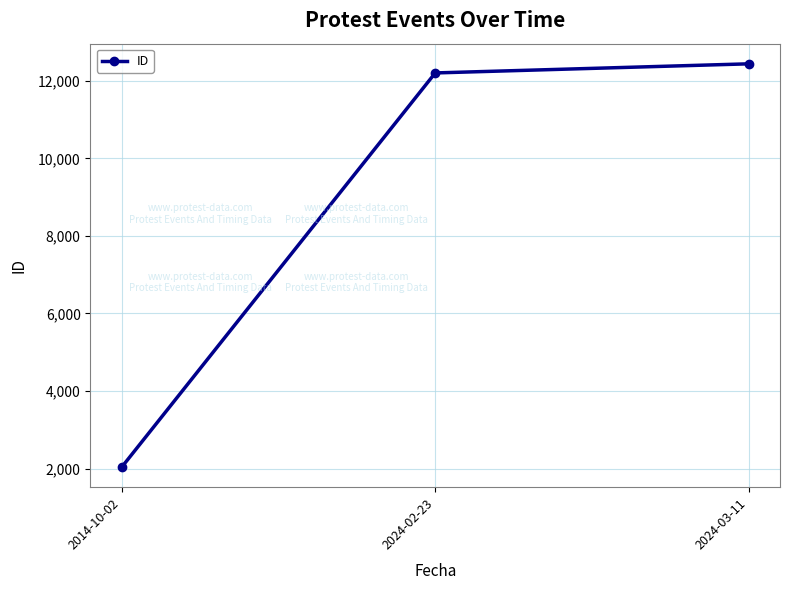

What is the maximum value shown in the chart?

12438